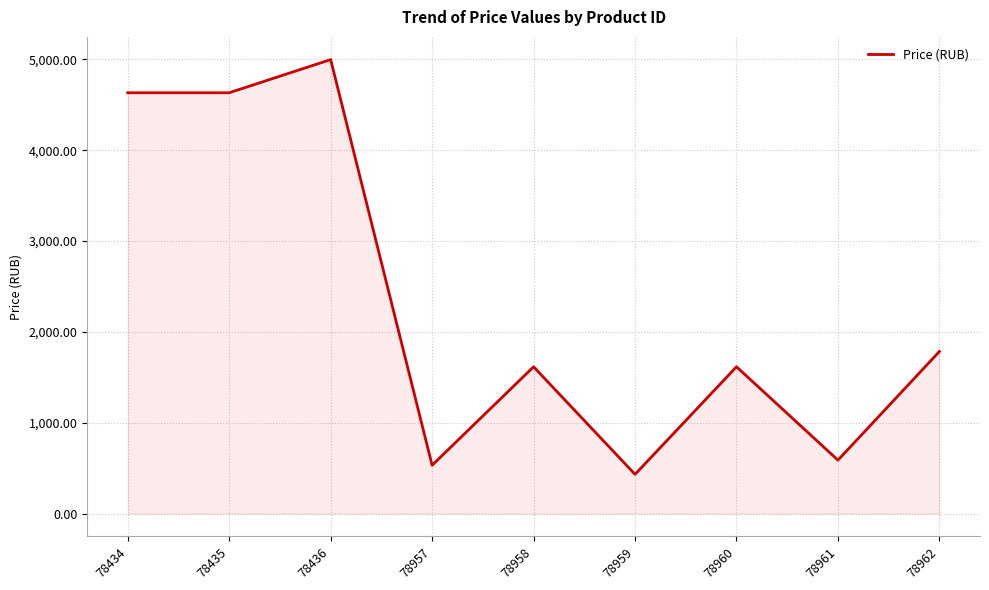

What is the difference between the maximum and minimum values?

4563.9